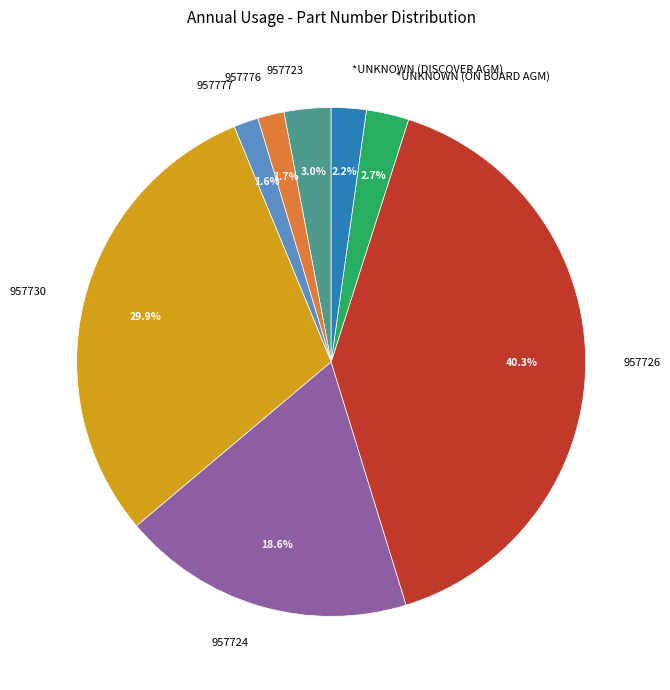

Count the number of slices in the pie.

8